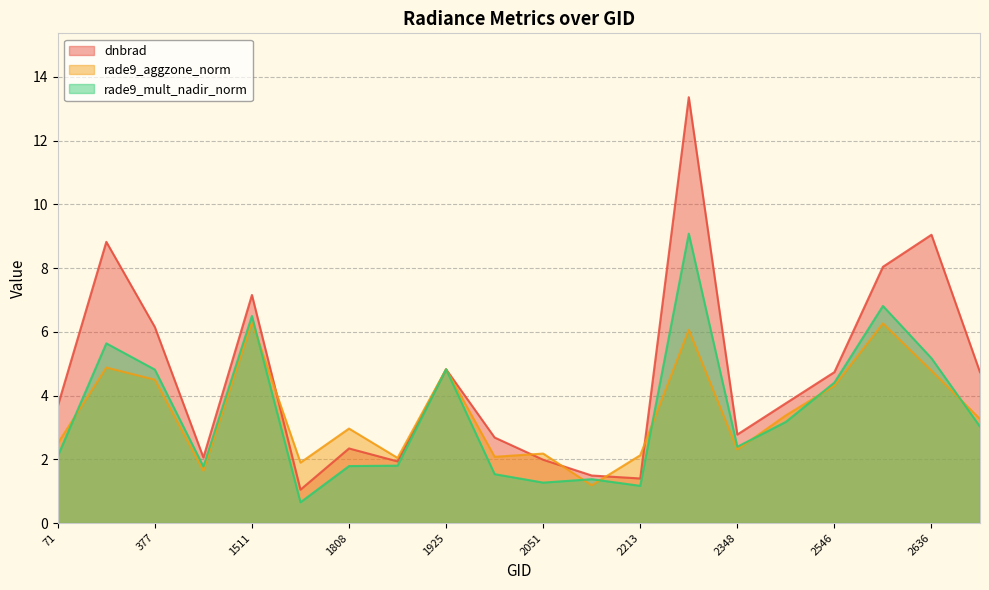

What is the value of the rade9_mult_nadir_norm point at the 7th from the left?

1.8